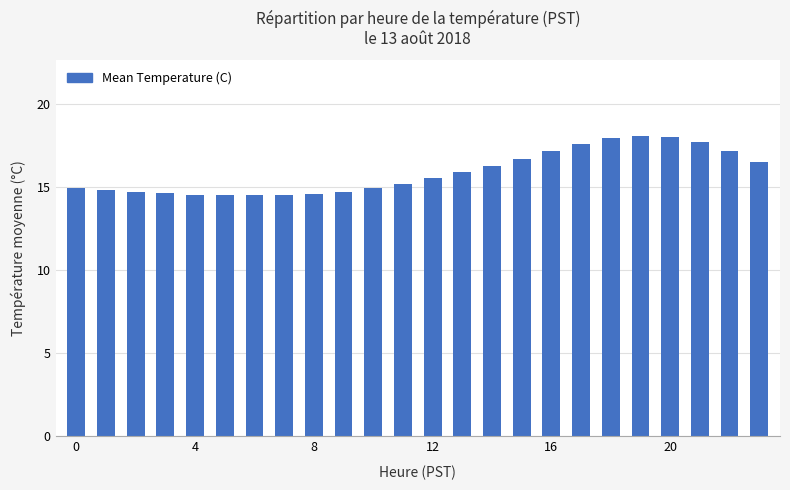

What is the greatest value displayed?

18.1